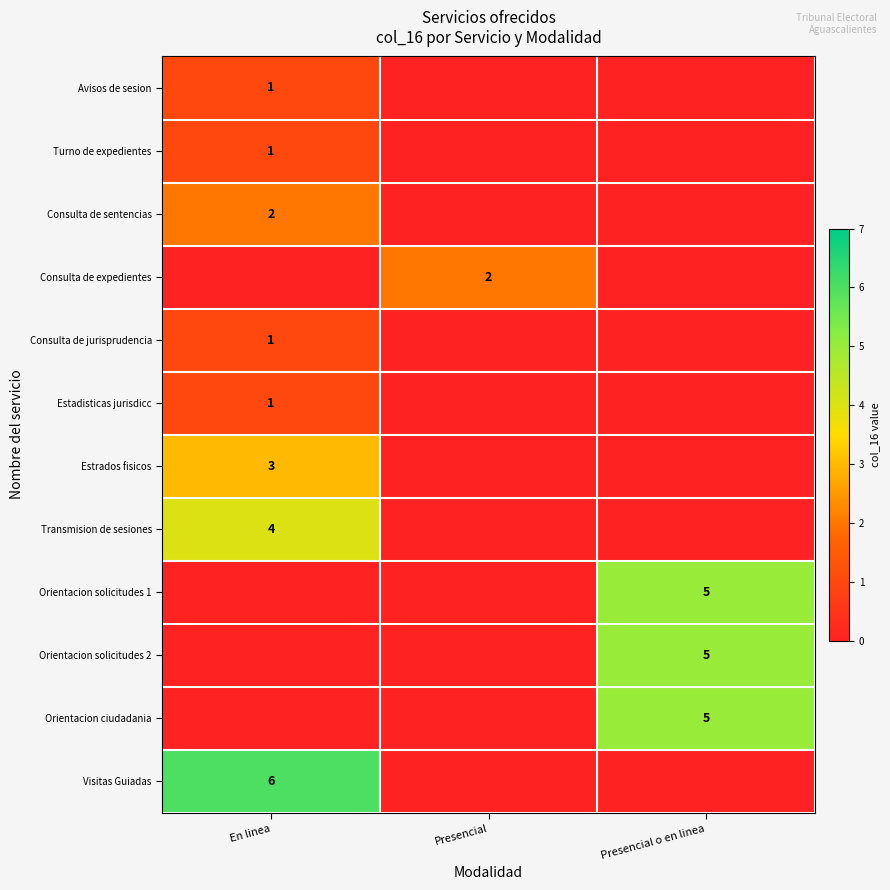

What is the average value of the Estrados fisicos series?

1